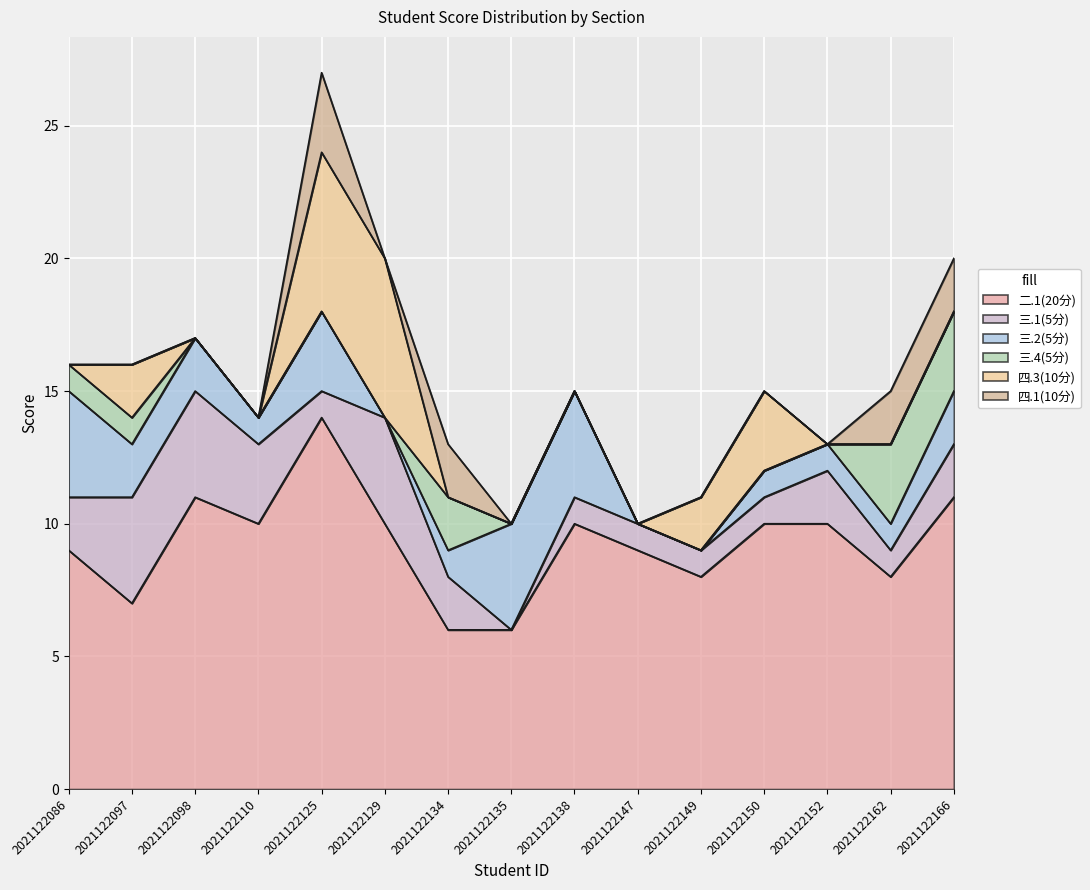

What is the average value of the 二.1(20分) series?

9